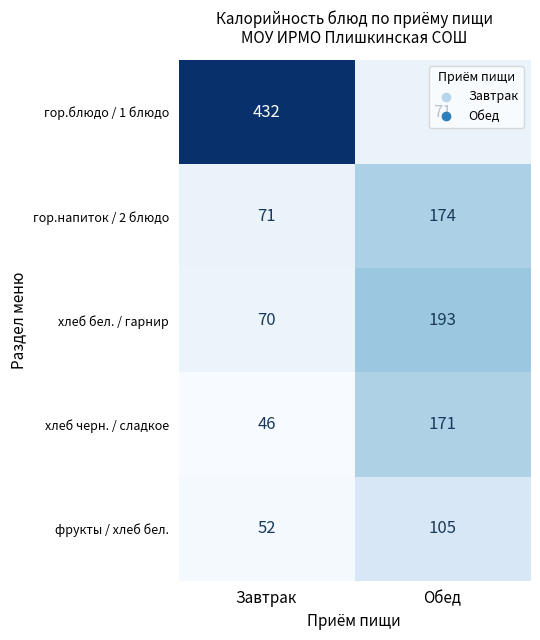

List the labels in order of гор.блюдо / 1 блюдо value, largest first.

Завтрак, Обед